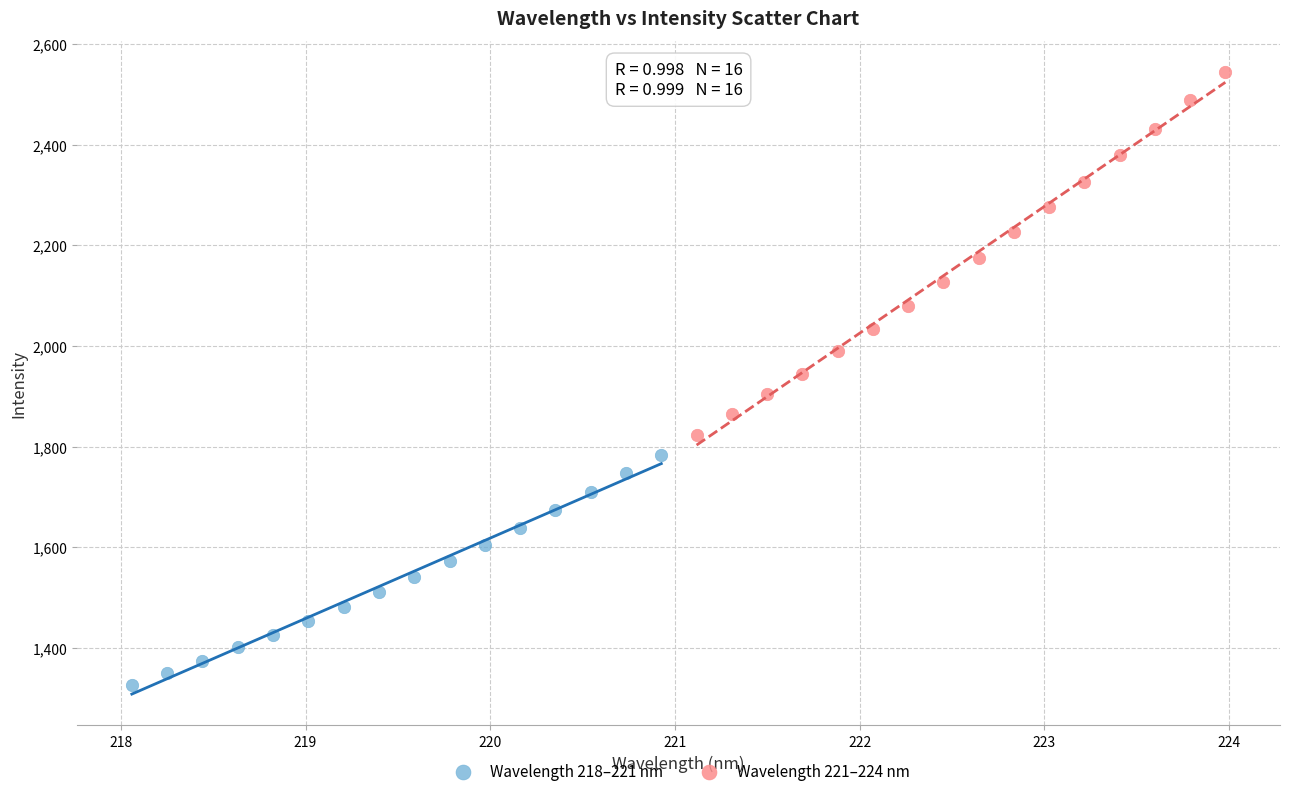

Which series reaches the minimum Y coordinate?

Wavelength 218–221 nm